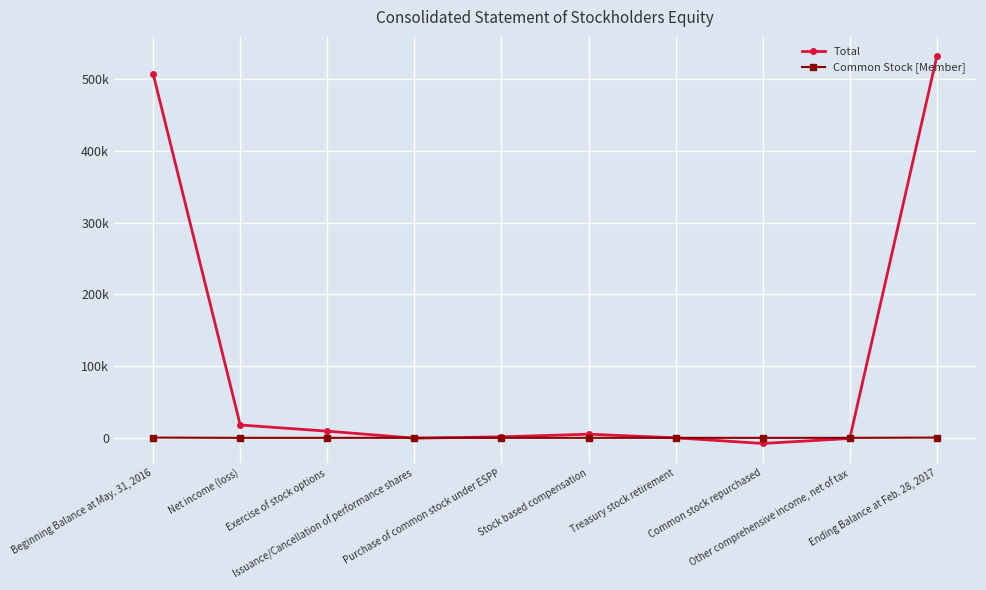

What is the value of the Total point at the 1st from the left?

507228